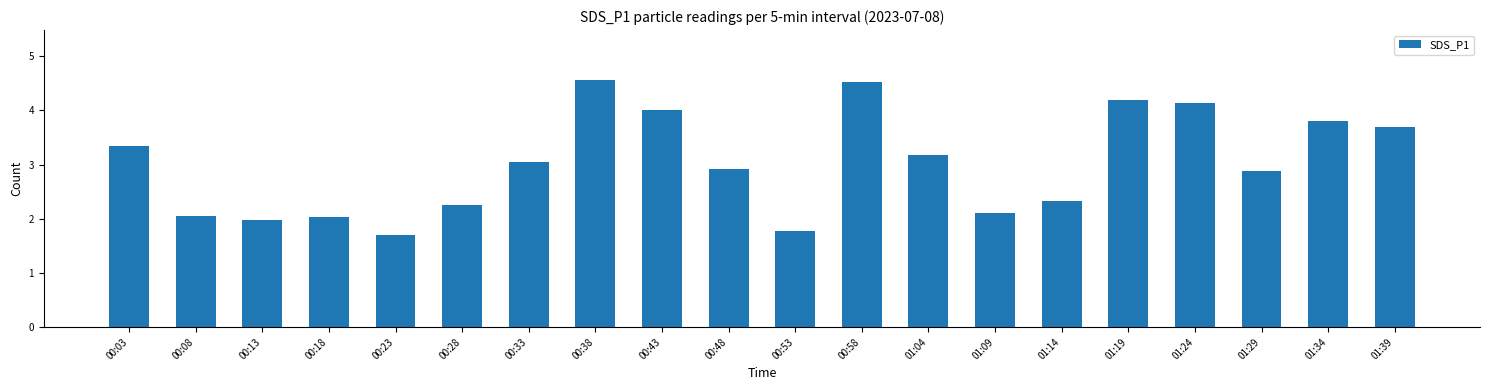

What is the value of the 16th bar from the left?

4.2